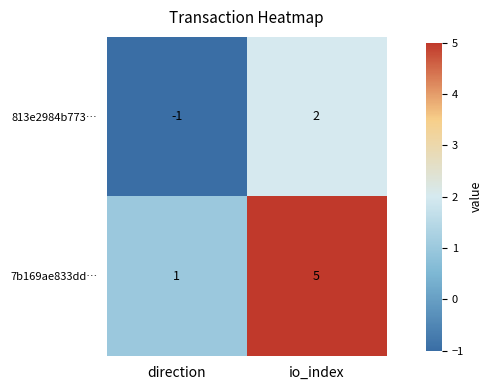

At which category does the chart reach its peak across all series?

io_index